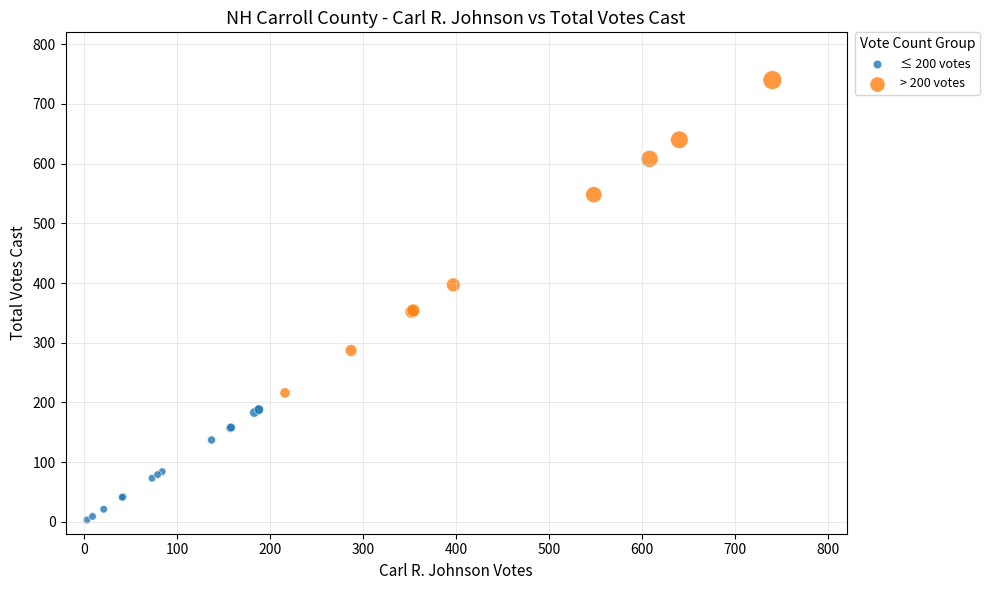

Which series reaches the minimum Y coordinate?

≤ 200 votes